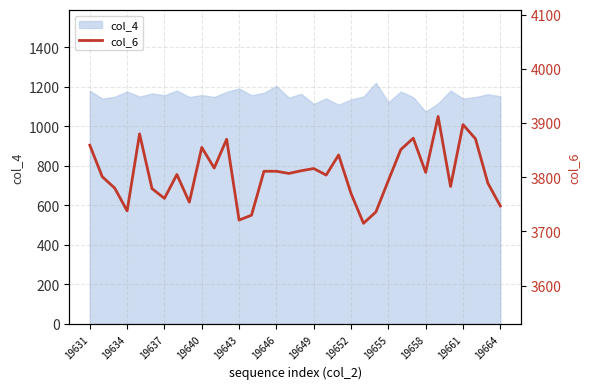

True or false: the data has more than 1 interior local peaks.

True